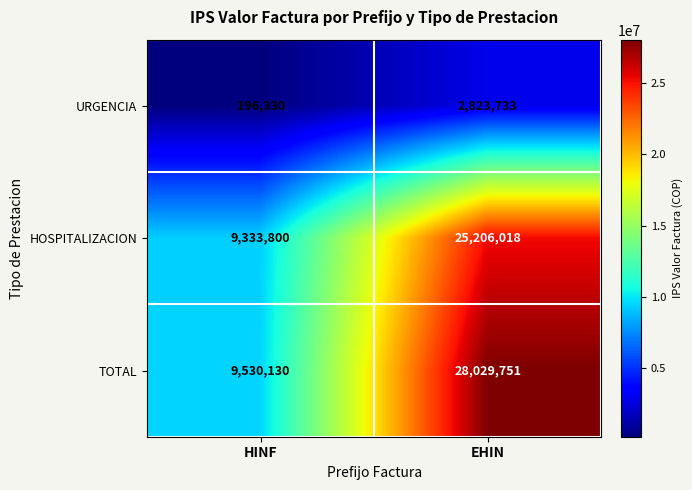

How many series are shown in this chart?

3